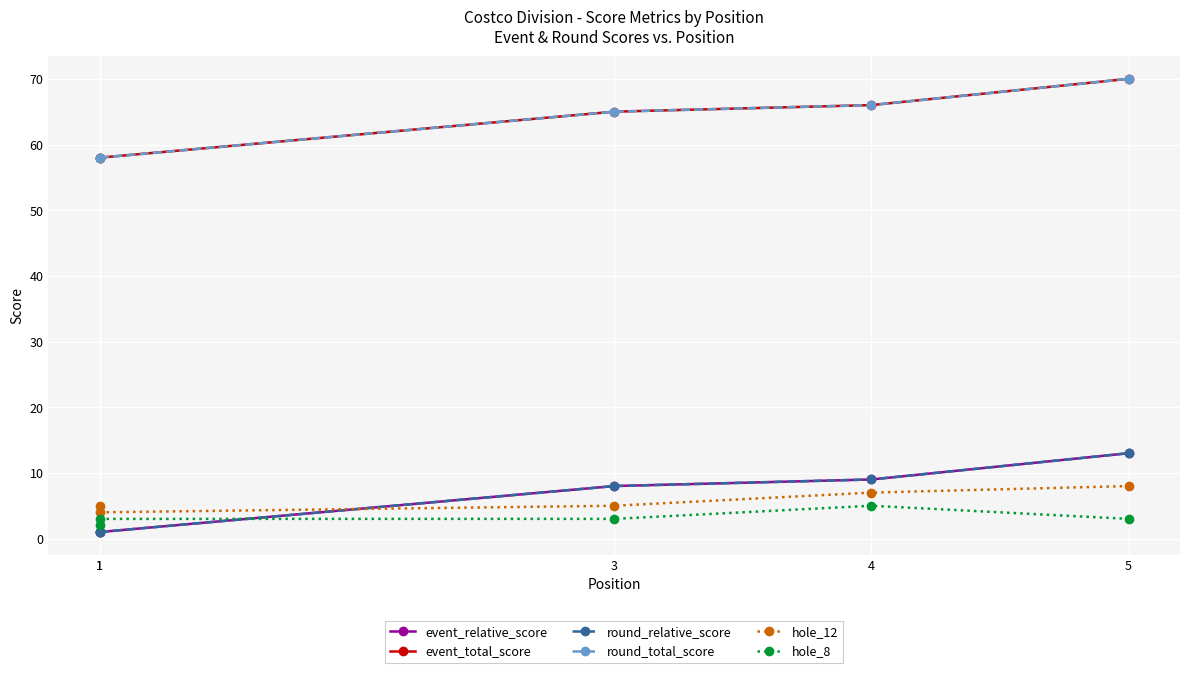

Reading right to left, extract all data points from this chart.

event_relative_score: 13	9	8	1	1
event_total_score: 70	66	65	58	58
round_relative_score: 13	9	8	1	1
round_total_score: 70	66	65	58	58
hole_12: 8	7	5	4	5
hole_8: 3	5	3	3	2